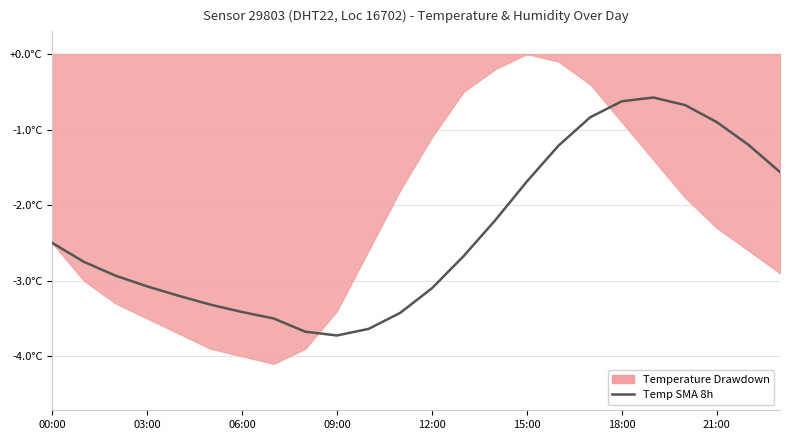

What is the label of the 14th point from the right?

10